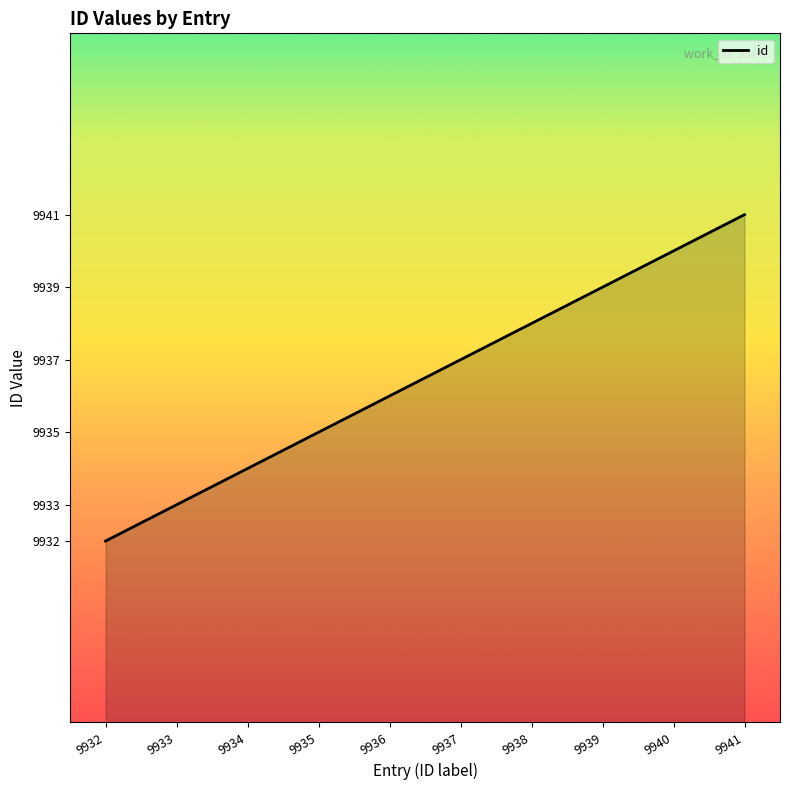

What is the difference between the maximum and minimum values?

9